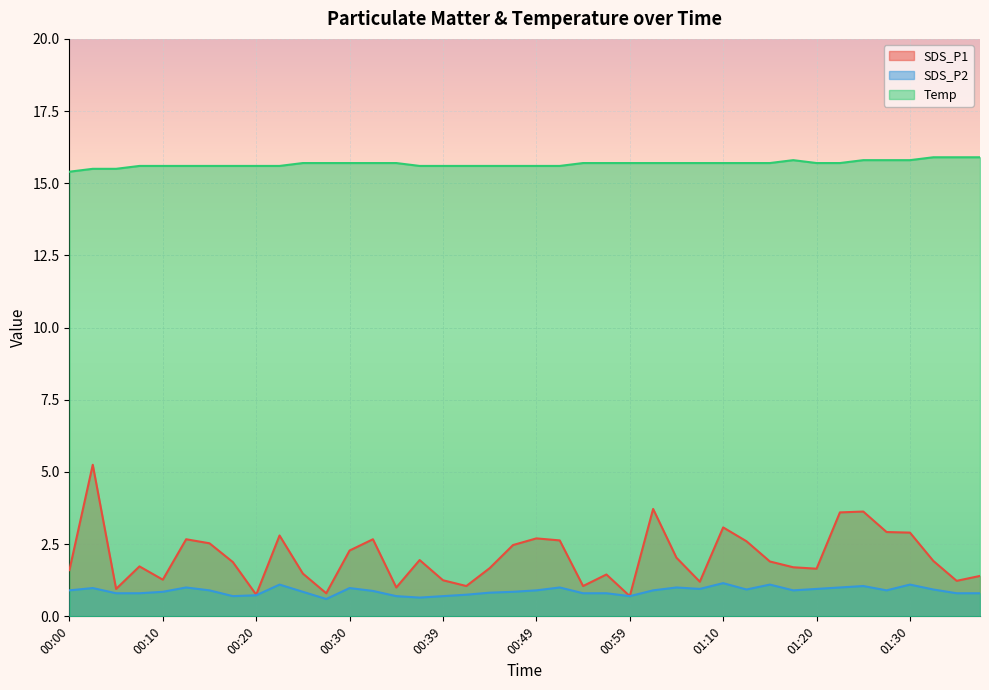

True or false: SDS_P1 and SDS_P2 cross at least once.

False